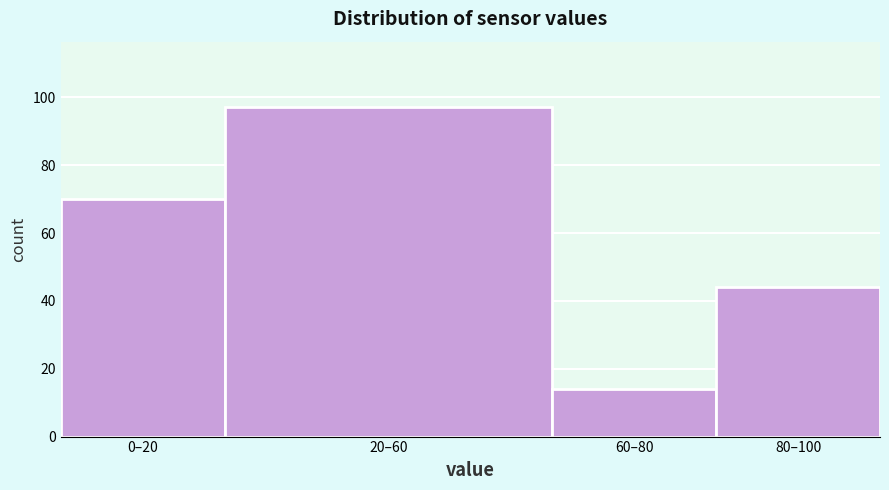

Reading left to right, extract all data points from this chart.

70	97	14	44